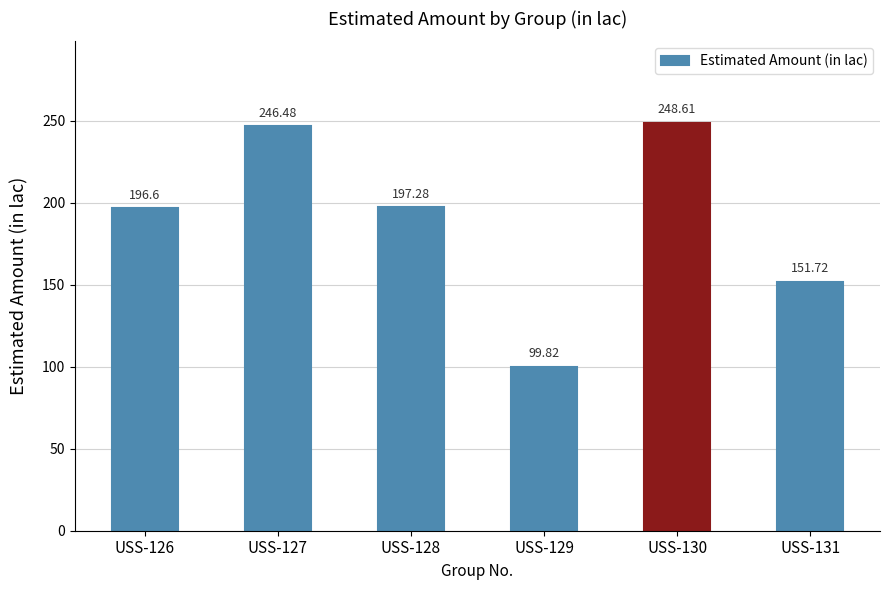

Is it true that the value at USS-129 is 142.3?

False